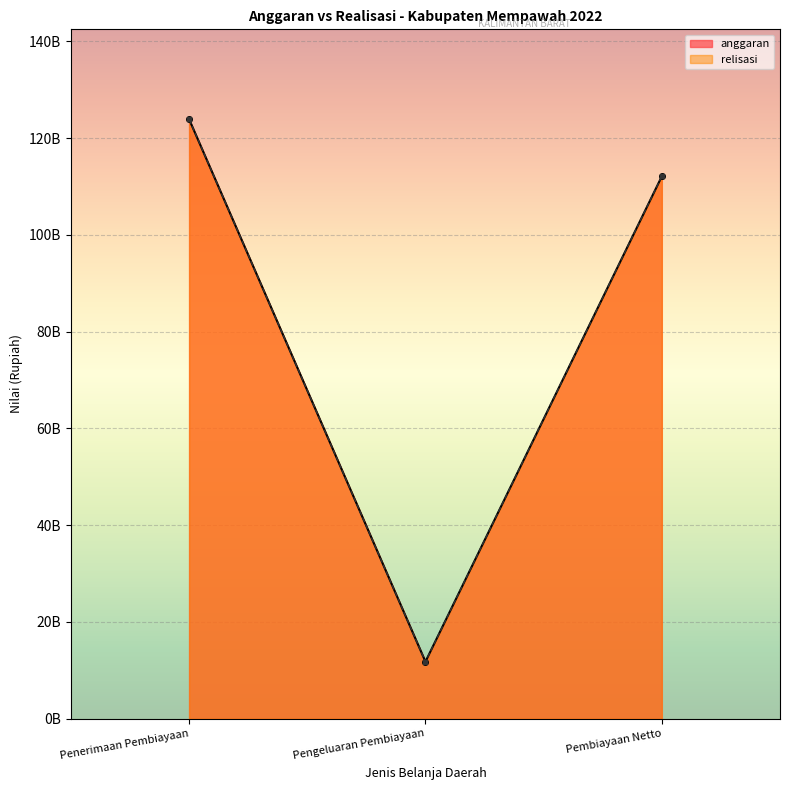

What is the sum of the relisasi values at Penerimaan Pembiayaan and Pengeluaran Pembiayaan?

135698012996.4